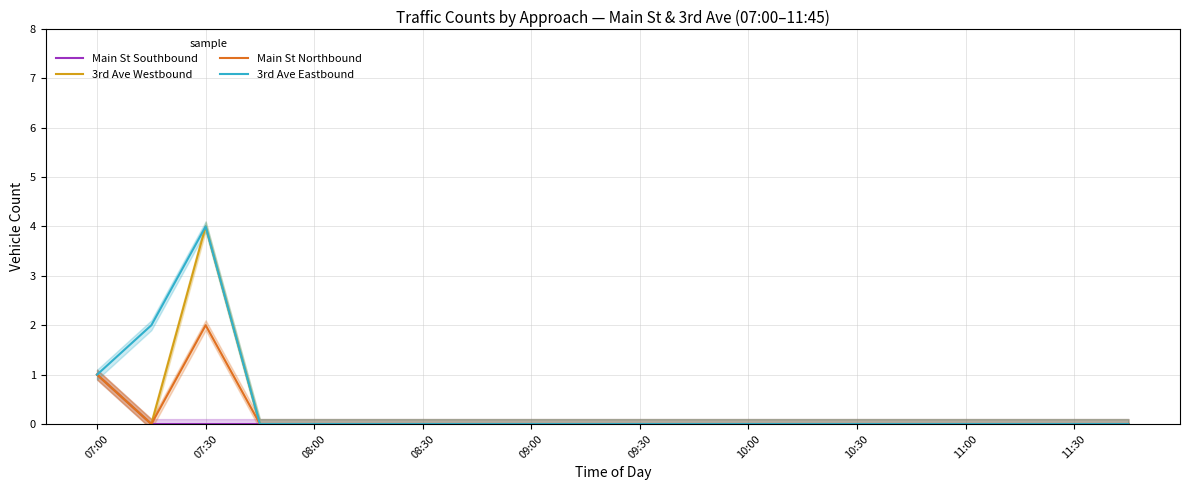

Reading left to right, list all the values displayed in this chart.

Main St Southbound: 1	0	0	0	0	0	0	0	0	0	0	0	0	0	0	0	0	0	0	0
3rd Ave Westbound: 1	0	4	0	0	0	0	0	0	0	0	0	0	0	0	0	0	0	0	0
Main St Northbound: 1	0	2	0	0	0	0	0	0	0	0	0	0	0	0	0	0	0	0	0
3rd Ave Eastbound: 1	2	4	0	0	0	0	0	0	0	0	0	0	0	0	0	0	0	0	0